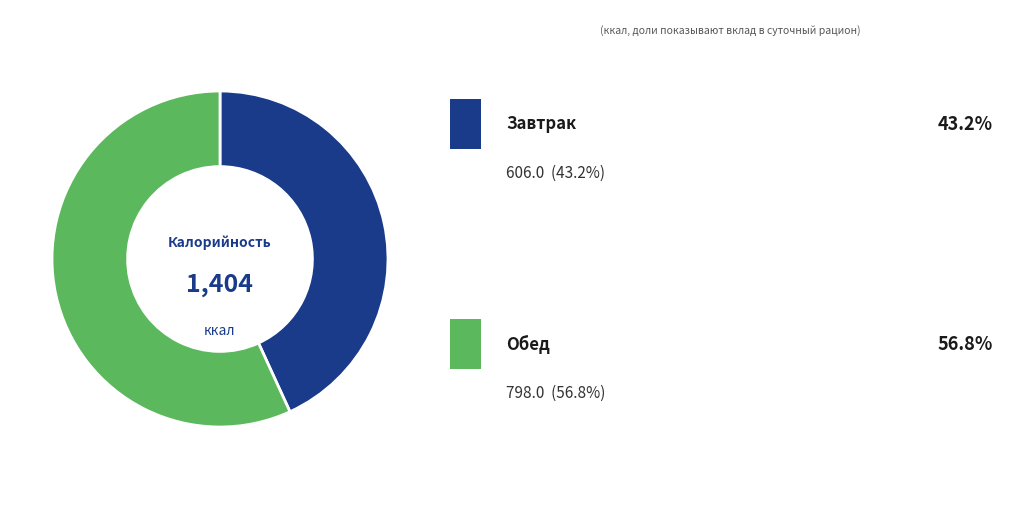

Is there a majority slice in this chart?

Yes